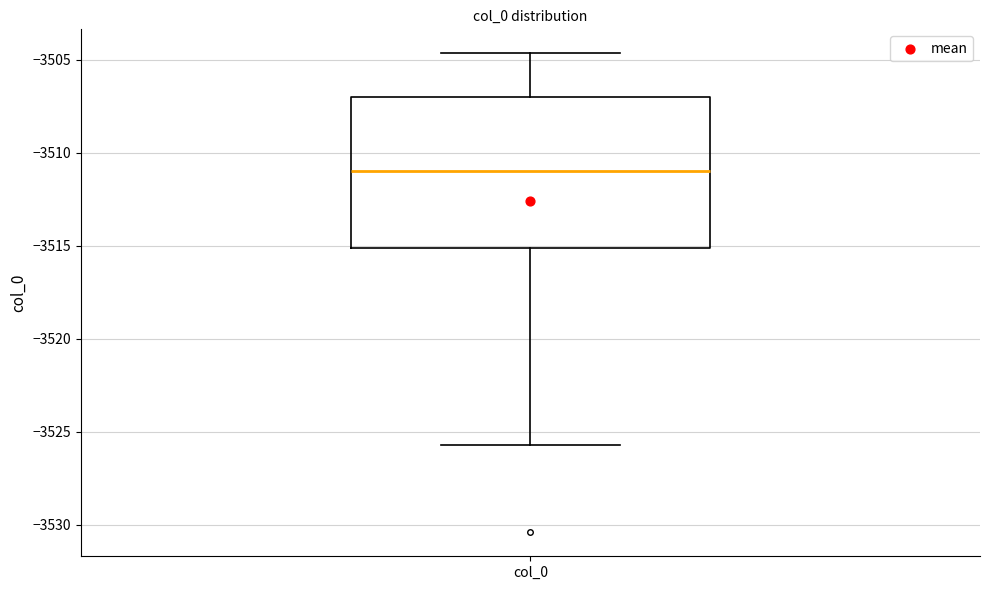

Transcribe this box plot: give where the median line is, the range the box spans, and where the two whiskers end, as read against the y-axis. The values are not printed on the chart, so give them approximately, as read against the axis.

median -3511.0, box -3515.0 to -3507.0, whiskers -3525.5 to -3504.5